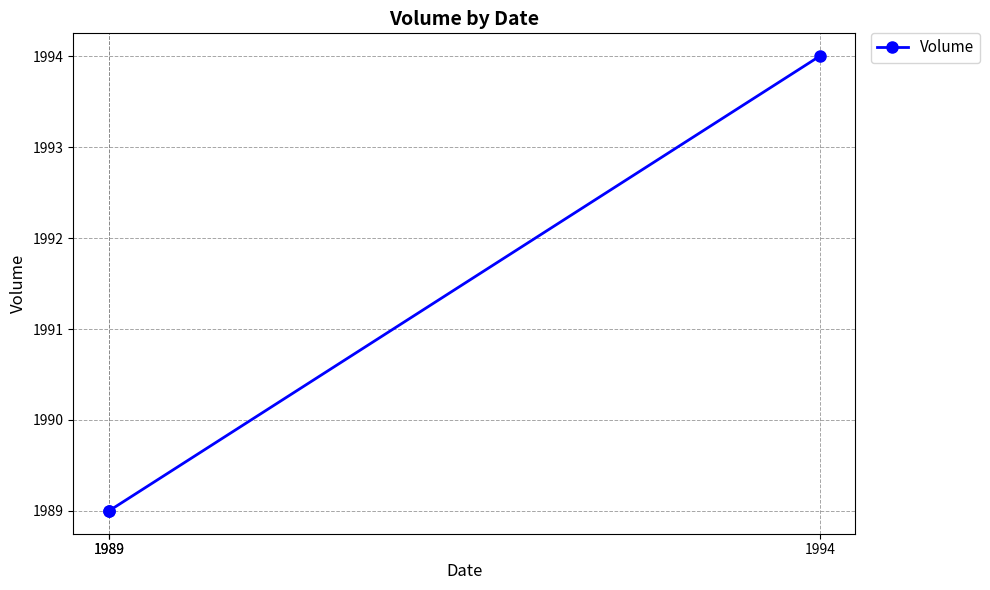

What is the smallest value displayed?

1989